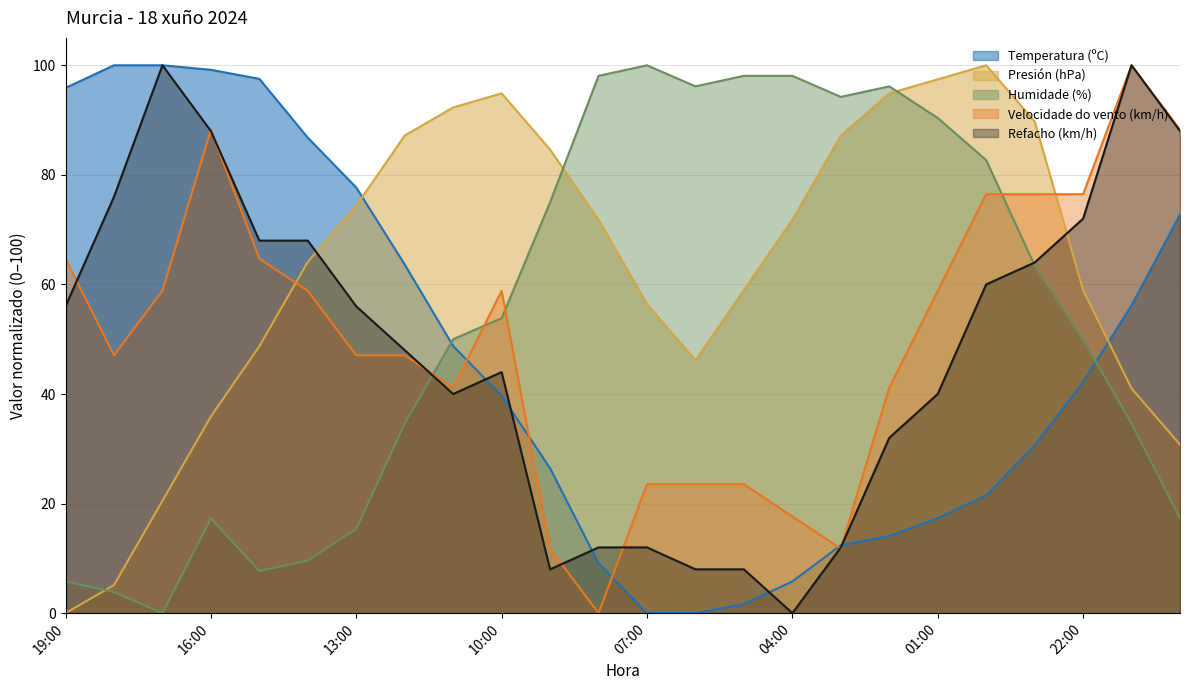

How many lines are shown in the chart?

5